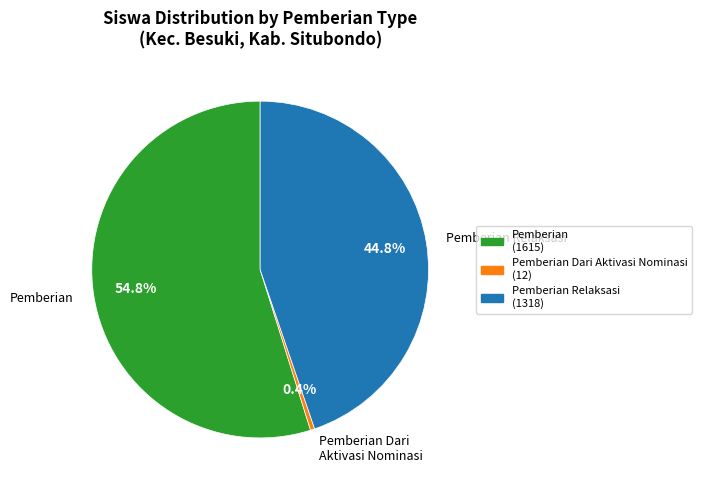

Rank the categories by value from highest to lowest.

Pemberian, Pemberian Relaksasi, Pemberian Dari Aktivasi Nominasi